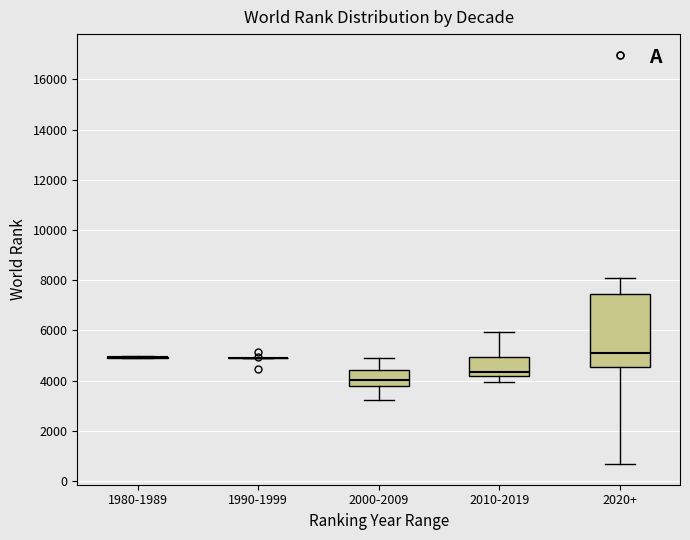

Where does the lower whisker of the box for 2000-2009 end on the y-axis? The values are not printed on the chart, so give them approximately, as read against the axis.

3200